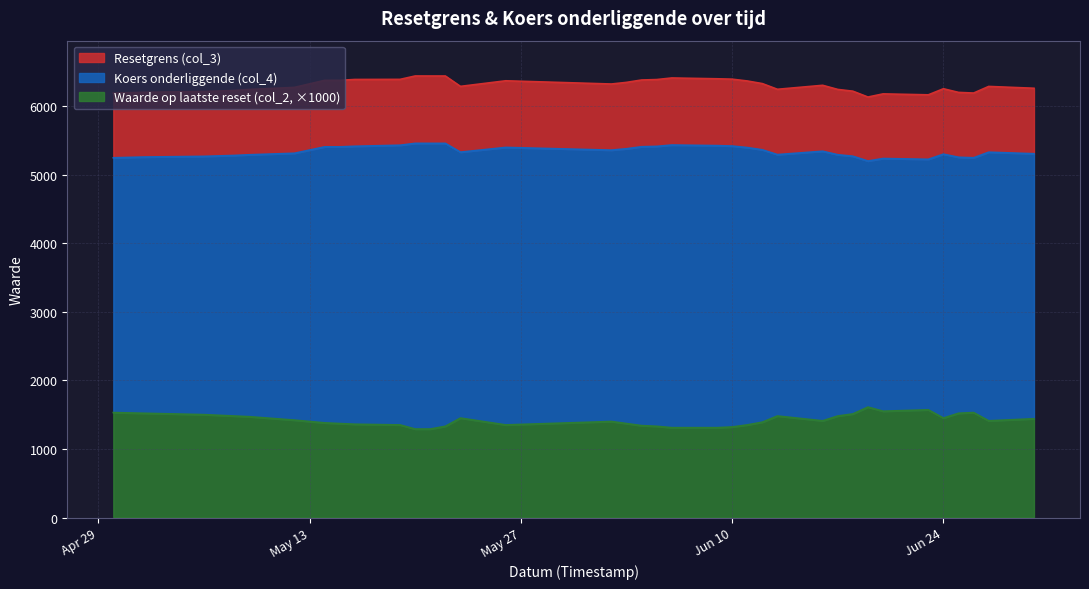

True or false: Waarde op laatste reset (col_2) and Koers onderliggende (col_4) cross at least once.

False